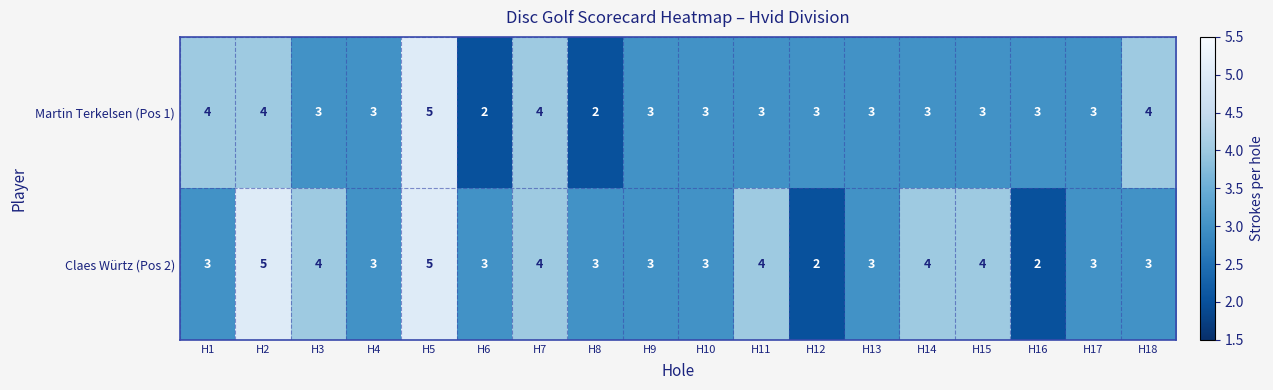

What value does the Claes Würtz (Pos 2) series have at H11?

4